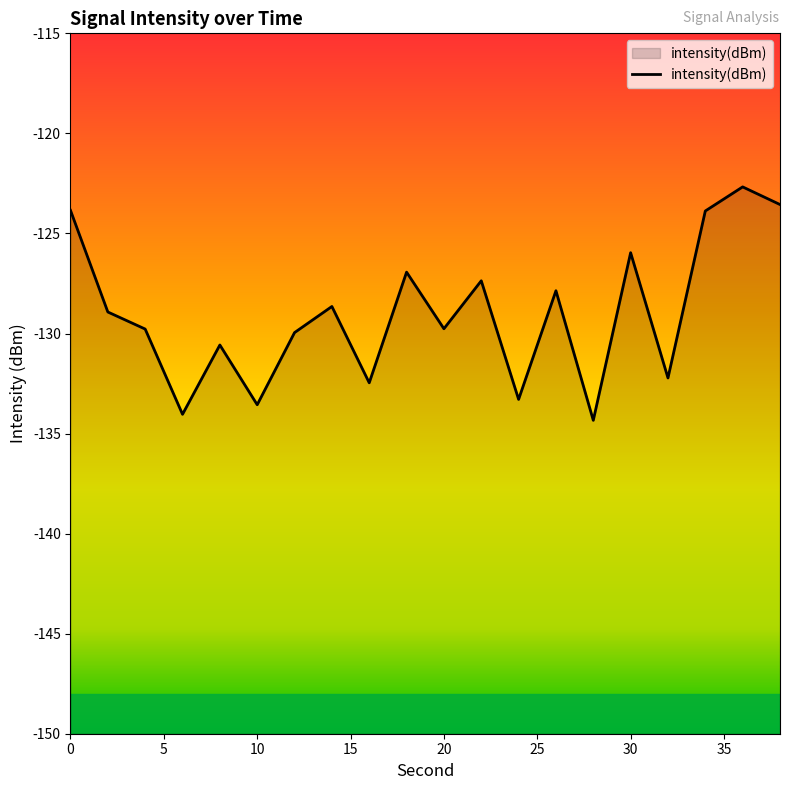

Where is the first local minimum?

6